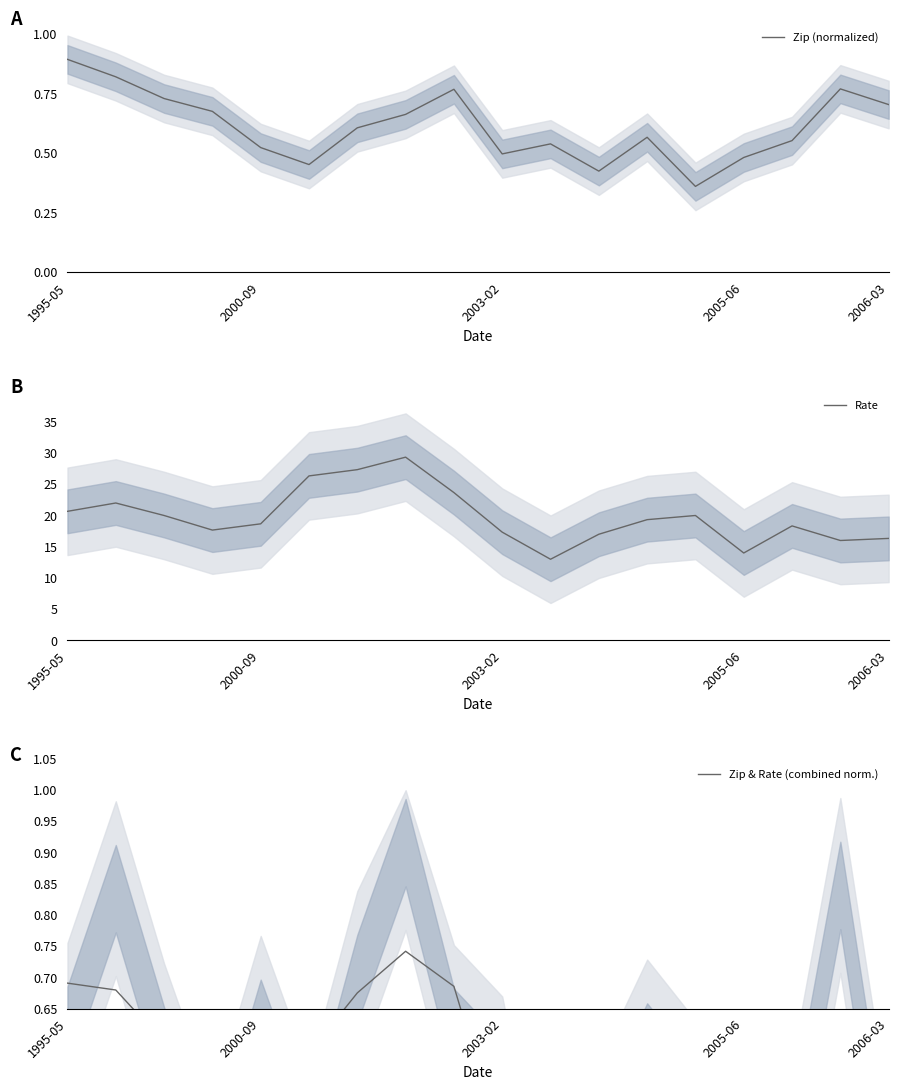

Does the chart display data point markers on the line(s)?

No